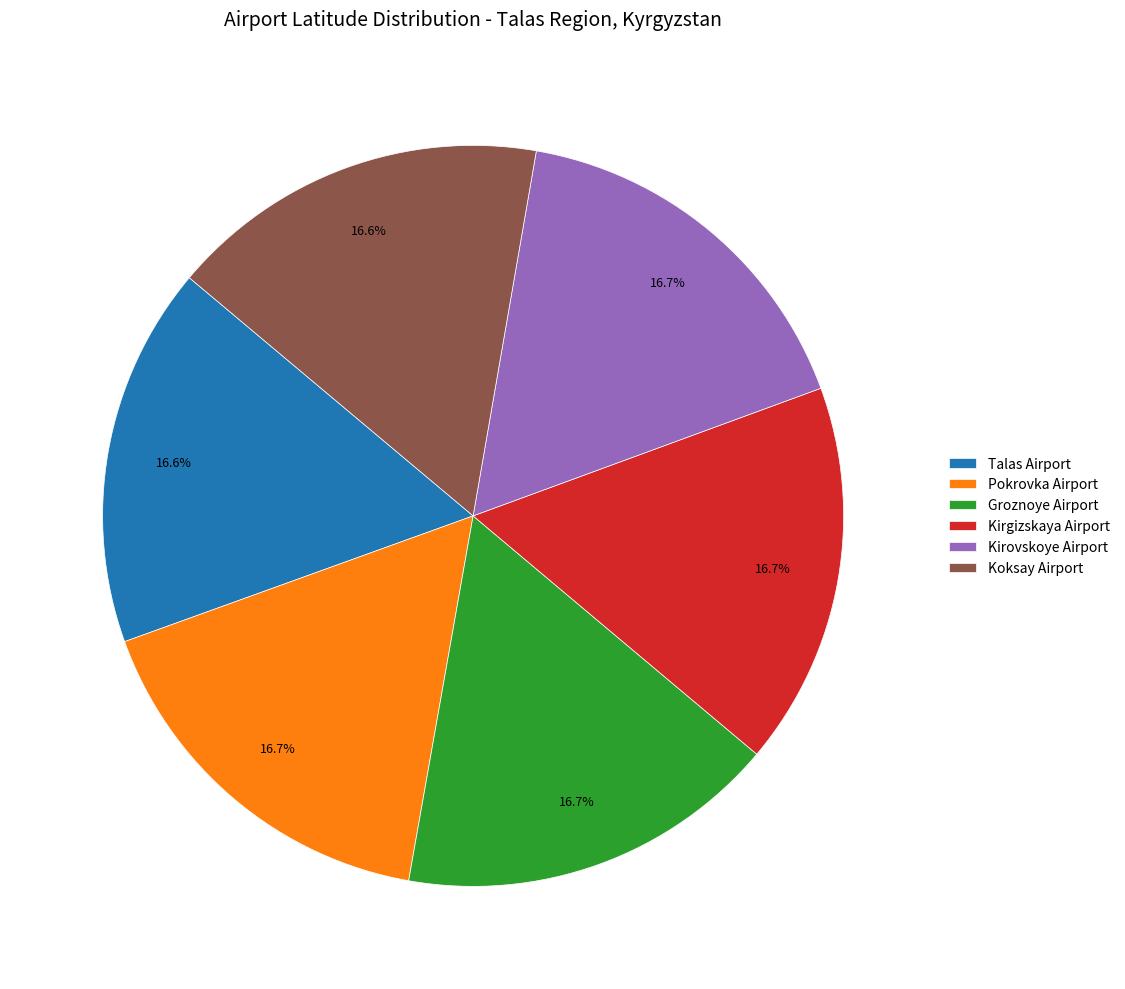

How many segments does this pie chart have?

6